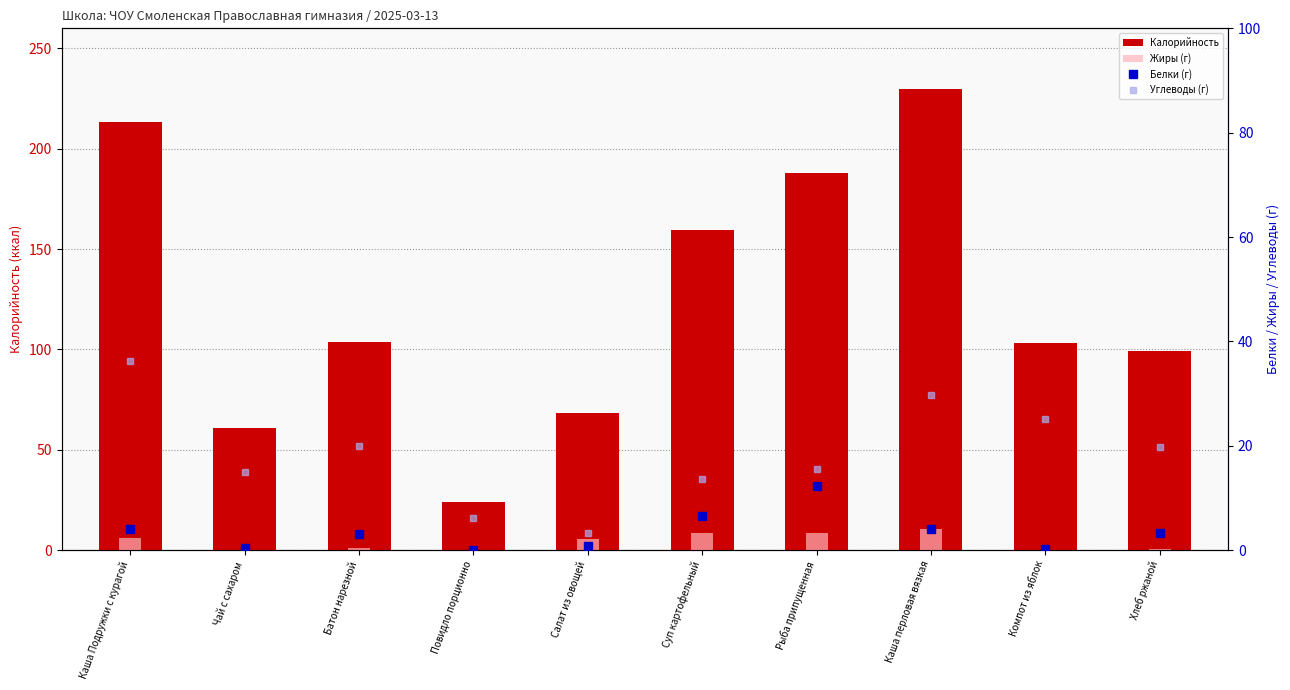

Rank the series at Хлеб ржаной from lowest to highest value.

Жиры (г), Белки (г), Углеводы (г), Калорийность